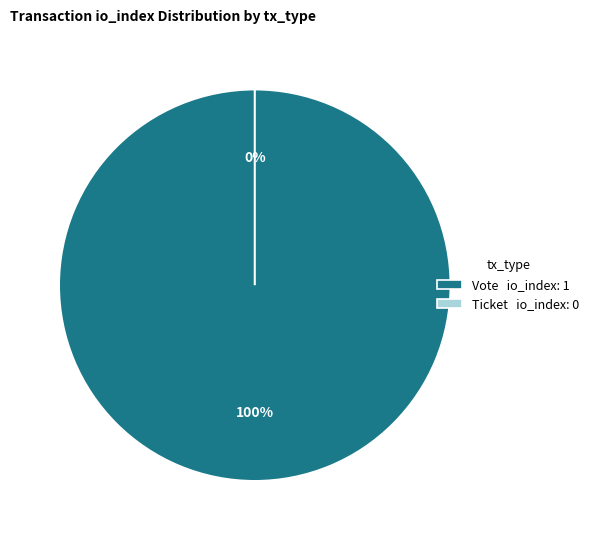

To the nearest percent, what is the combined percentage of Ticket and Vote?

100%